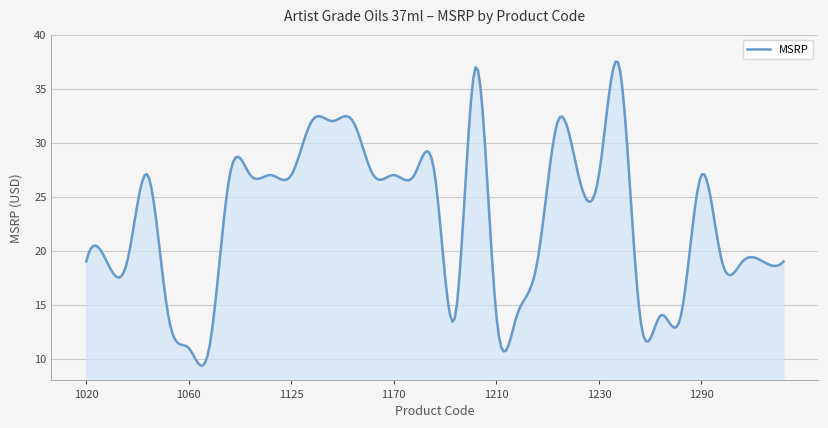

What is the maximum value shown in the chart?

37.5